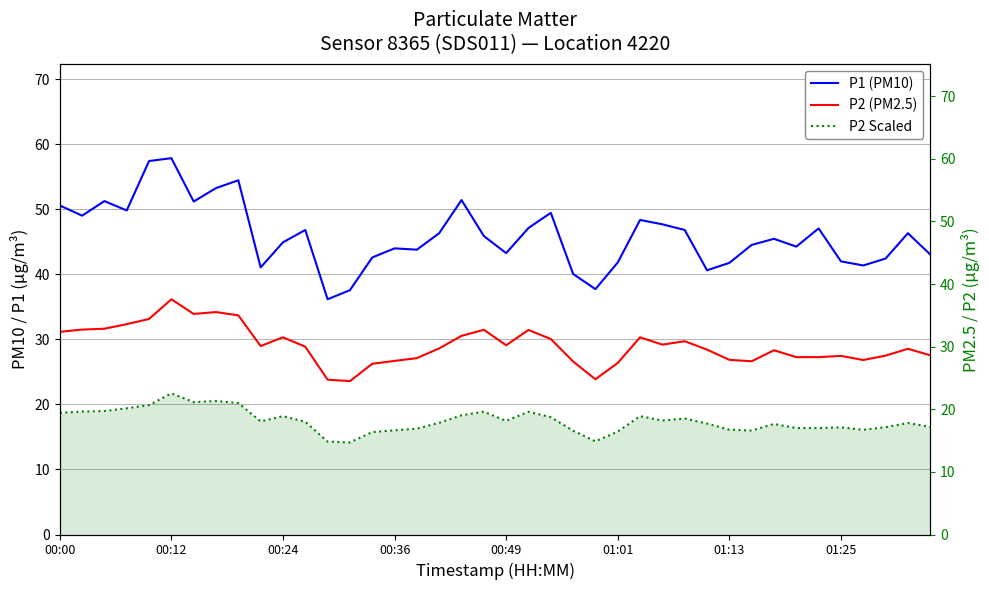

At which label does P1 (PM10) first exceed 45?

00:00